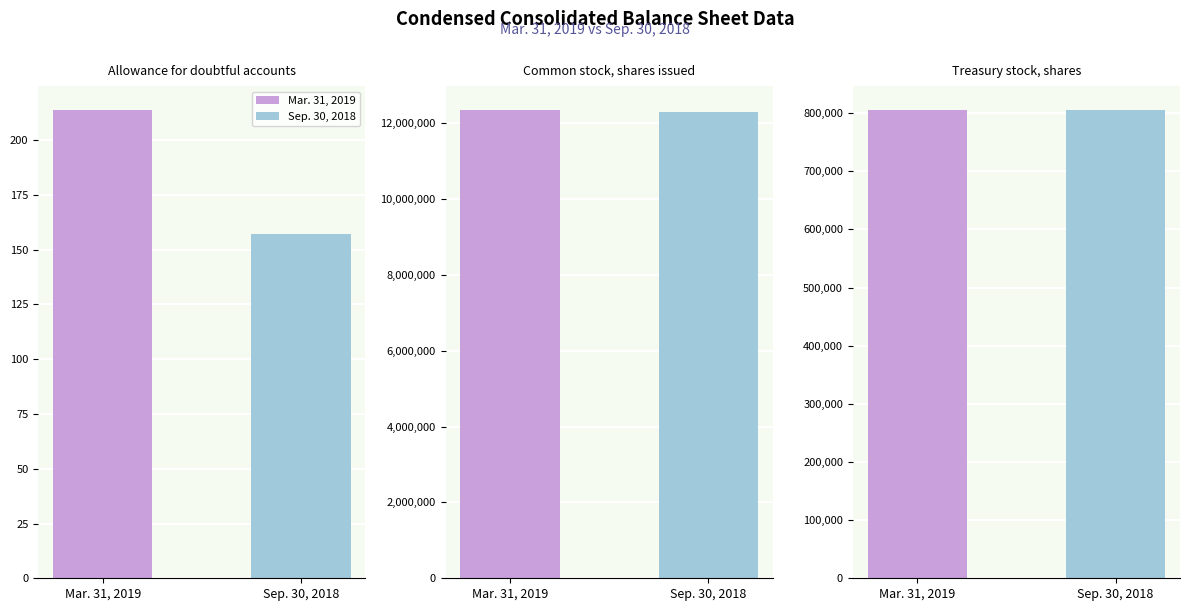

Rank the series at Common stock, shares issued from lowest to highest value.

Sep. 30, 2018, Mar. 31, 2019